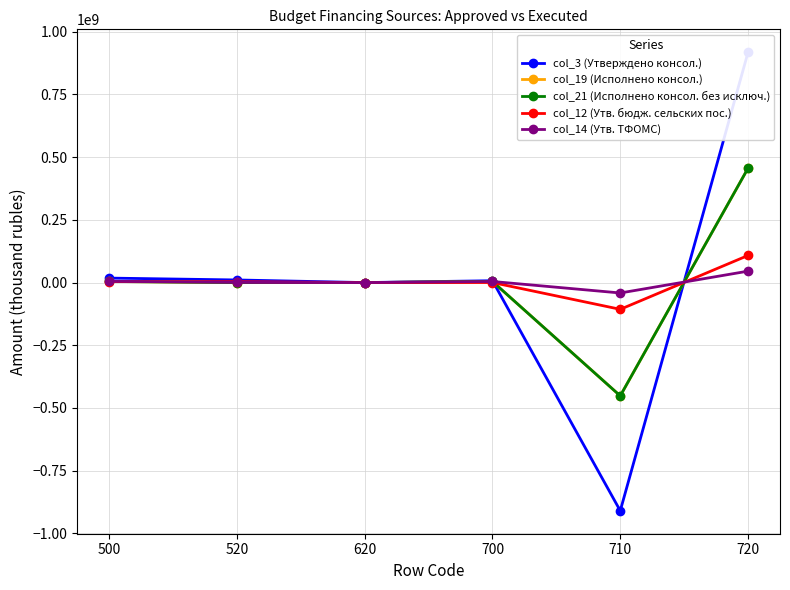

Where does the col_12 (Утв. бюдж. сельских пос.) series first go above 3586880?

500